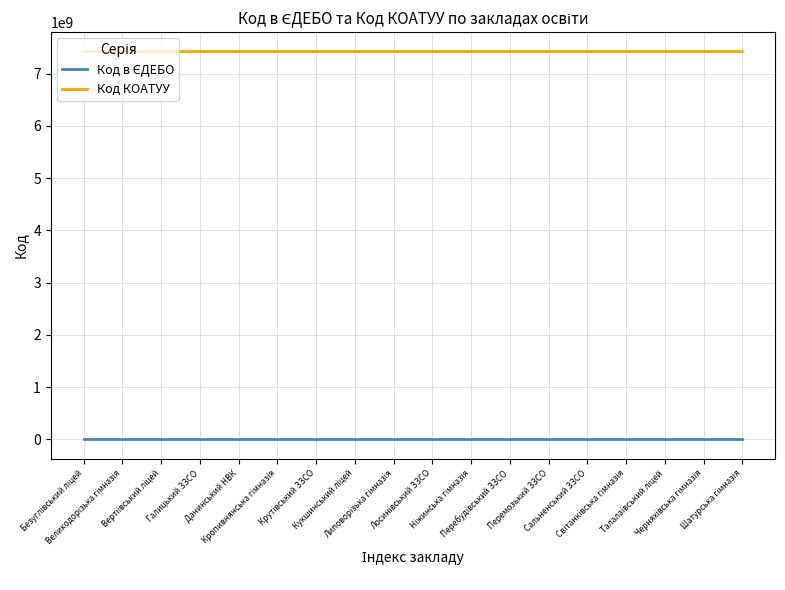

What is the highest value of the Код КОАТУУ series?

7423389801